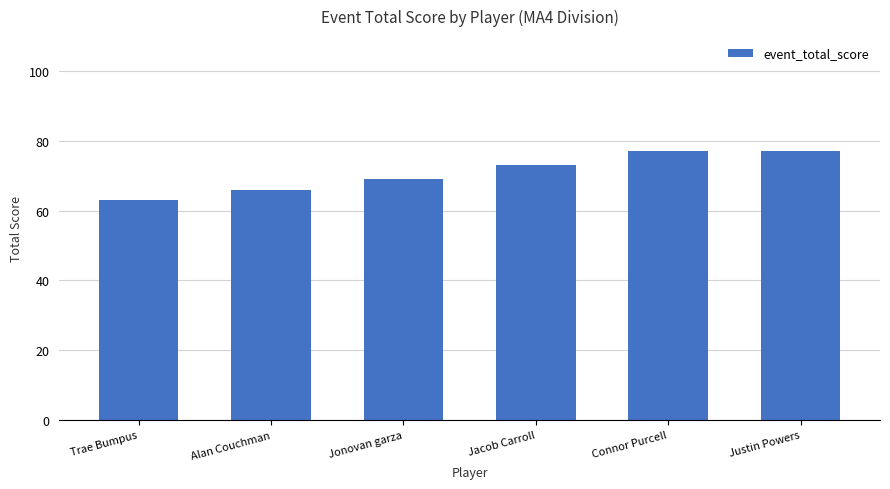

Reading left to right, transcribe all the data shown in this chart.

Trae Bumpus=63	Alan Couchman=66	Jonovan garza=69	Jacob Carroll=73	Connor Purcell=77	Justin Powers=77